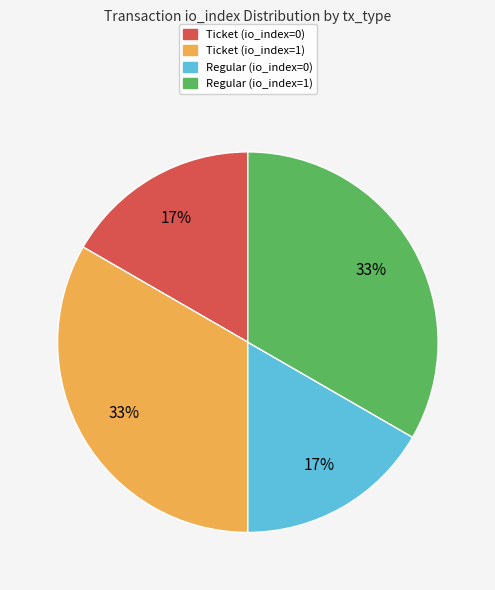

Count the number of slices in the pie.

4